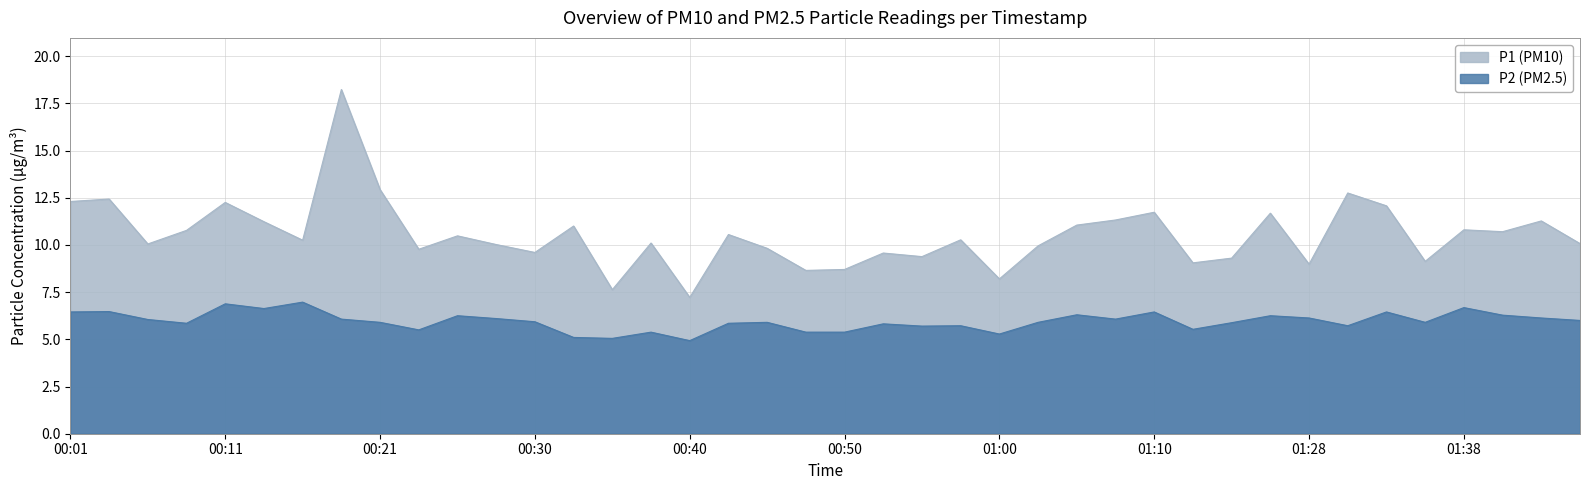

At which label does P2 first exceed 5?

00:01